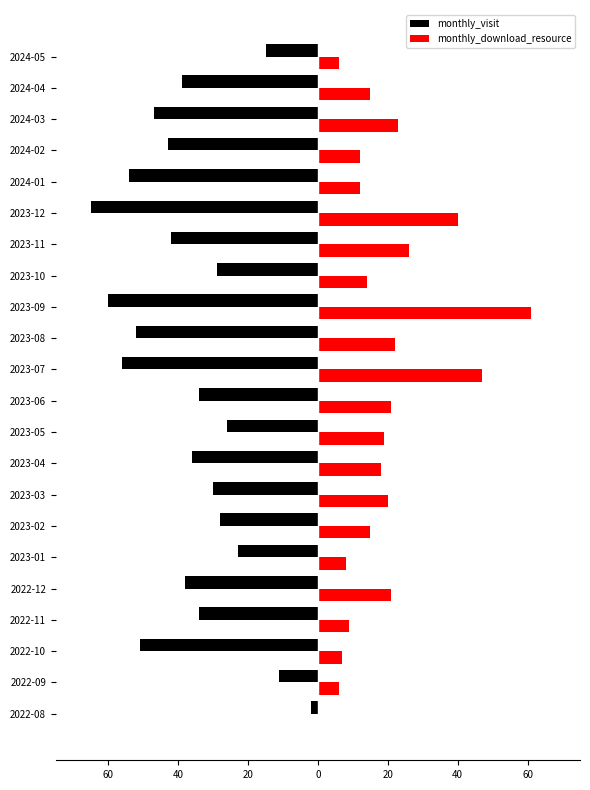

What is the difference between the second highest and second lowest values in the monthly_visit series?

49